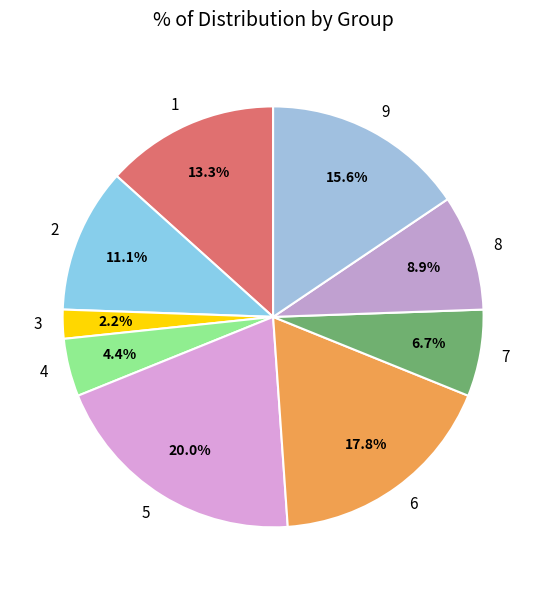

Is it true that 4 is 4% of the pie?

True